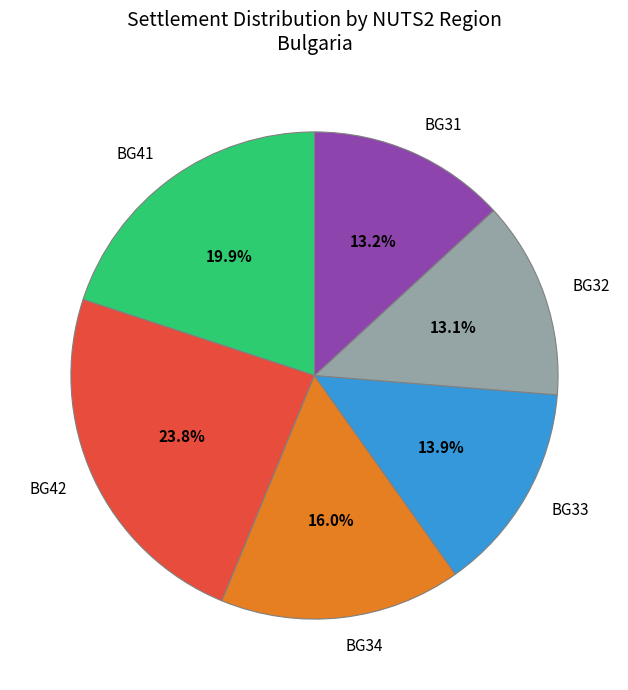

How much of the chart is everything except BG42?

76.2%